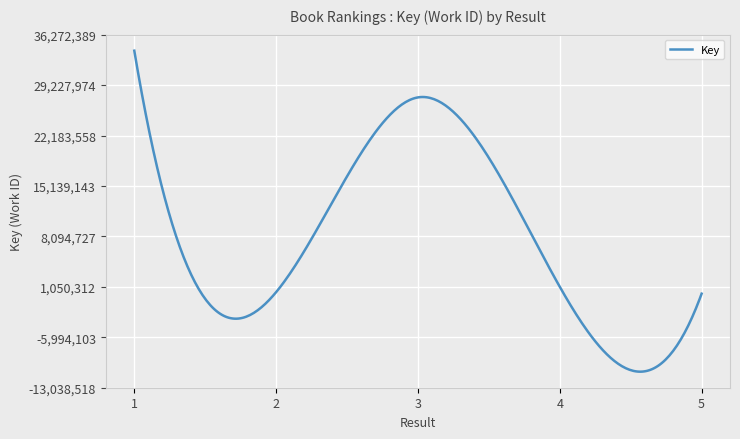

What is the maximum value shown in the chart?

34030985.0